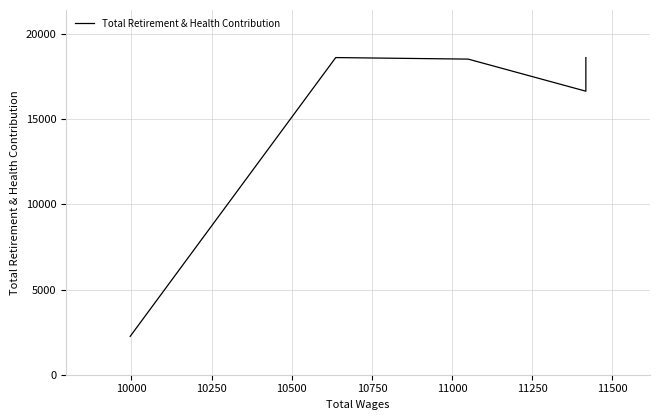

Between 10750 and 10500, which is larger?

10750